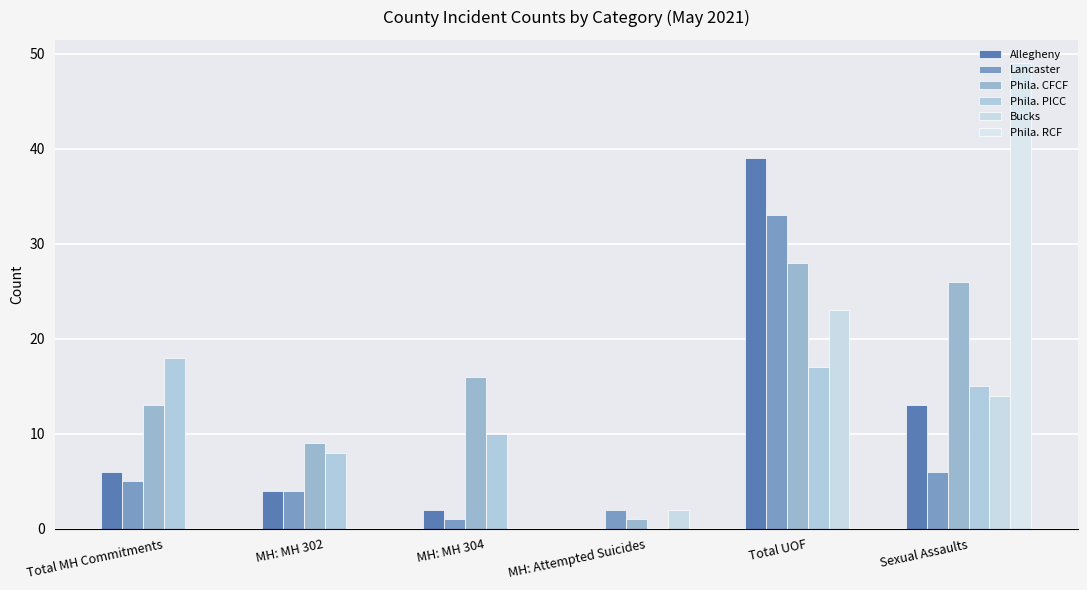

Reading left to right, what are all the values shown in this chart?

Allegheny: Total MH Commitments=6	MH: MH 302=4	MH: MH 304=2	MH: Attempted Suicides=0	Total UOF=39	Sexual Assaults=13
Lancaster: Total MH Commitments=5	MH: MH 302=4	MH: MH 304=1	MH: Attempted Suicides=2	Total UOF=33	Sexual Assaults=6
Phila. CFCF: Total MH Commitments=13	MH: MH 302=9	MH: MH 304=16	MH: Attempted Suicides=1	Total UOF=28	Sexual Assaults=26
Phila. PICC: Total MH Commitments=18	MH: MH 302=8	MH: MH 304=10	MH: Attempted Suicides=0	Total UOF=17	Sexual Assaults=15
Bucks: Total MH Commitments=0	MH: MH 302=0	MH: MH 304=0	MH: Attempted Suicides=2	Total UOF=23	Sexual Assaults=14
Phila. RCF: Total MH Commitments=0	MH: MH 302=0	MH: MH 304=0	MH: Attempted Suicides=0	Total UOF=0	Sexual Assaults=49